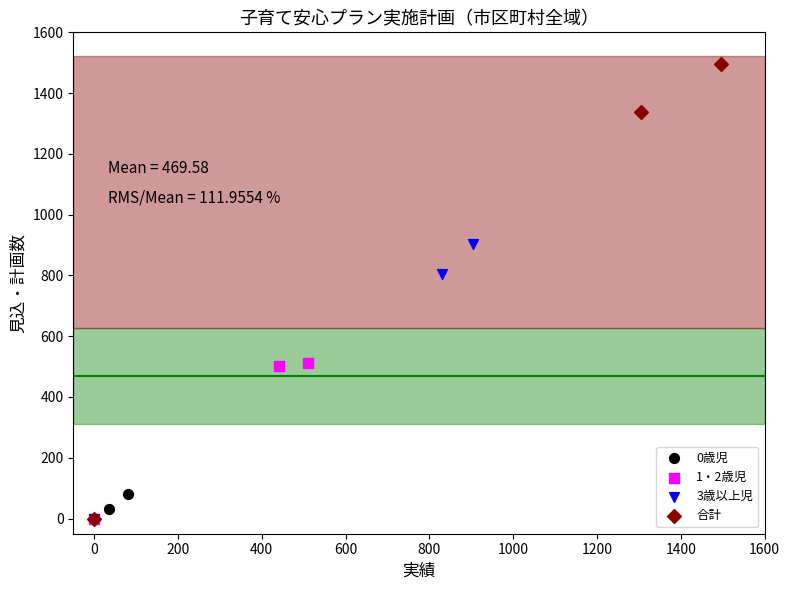

Which series has the widest spread of Y values?

合計